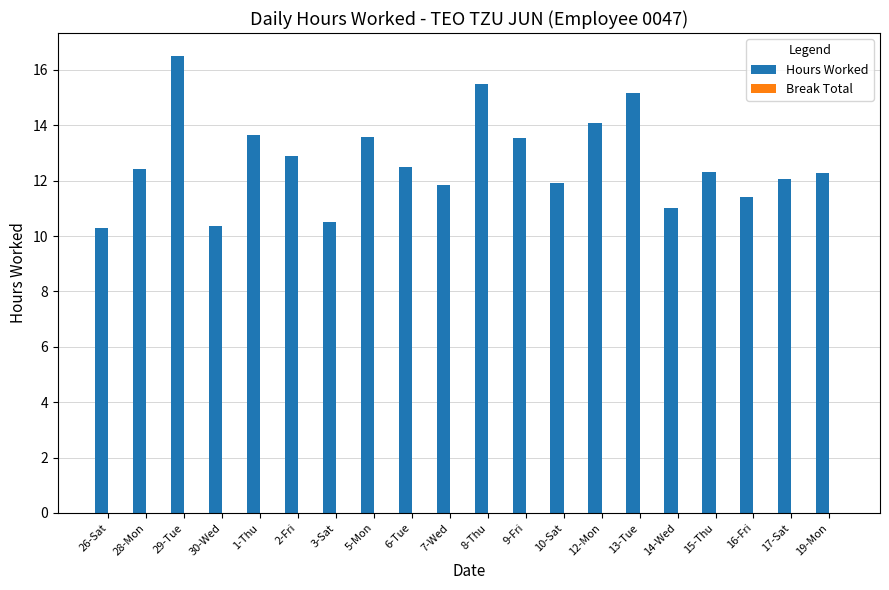

What is the change in value from 26-Sat to 15-Thu?

+2.0